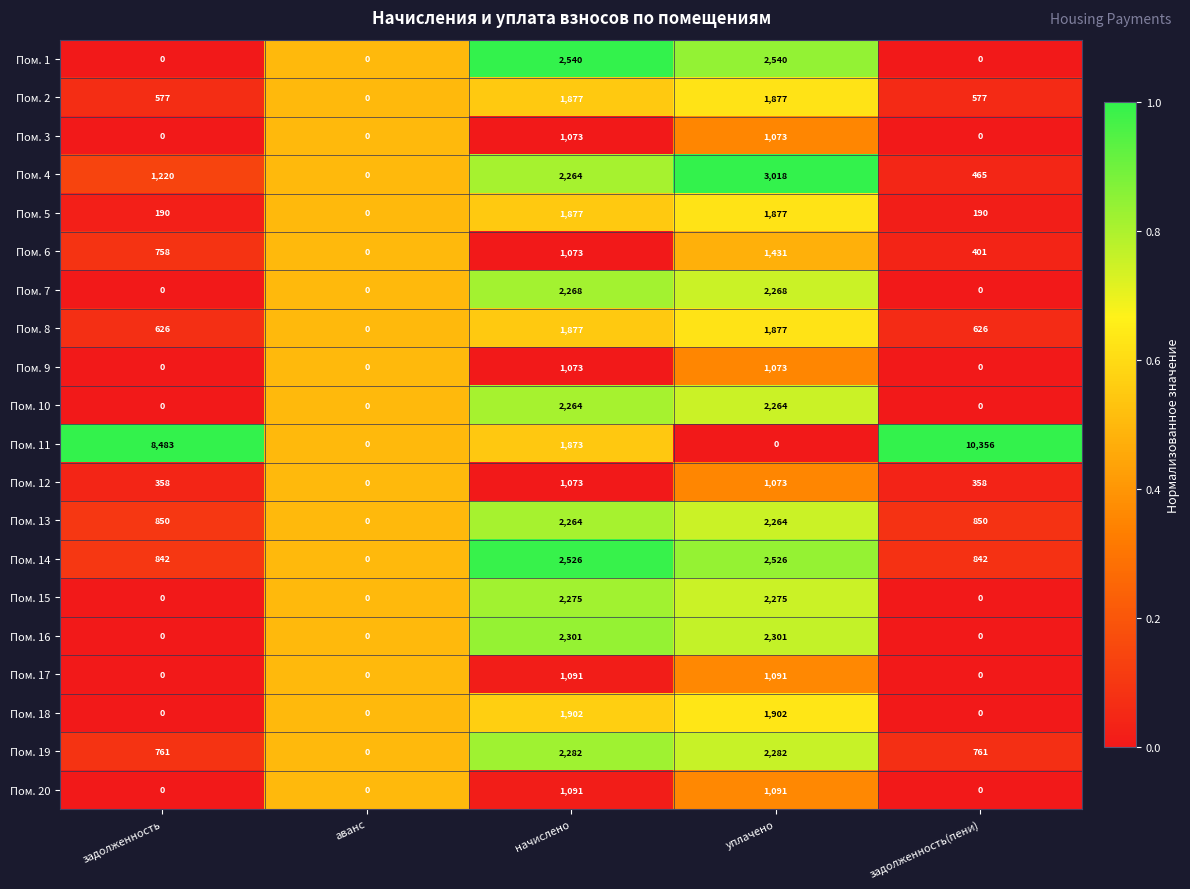

List the labels in order of Пом. 6 value, smallest first.

аванс, задолженность(пени), задолженность, начислено, уплачено